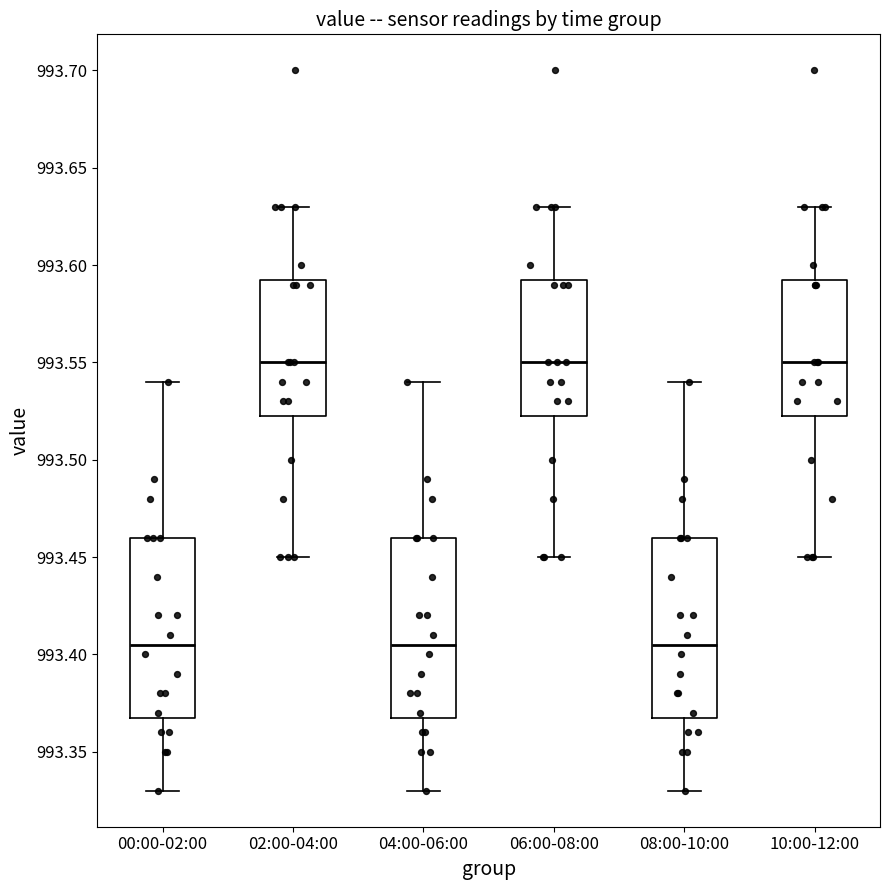

Reading left to right, read every box against the y-axis: the position of its median line, the range the box covers, and the ends of its whiskers. The values are not printed on the chart, so give them approximately, as read against the axis.

00:00-02:00: median 993.405, box 993.370 to 993.460, whiskers 993.330 to 993.540
02:00-04:00: median 993.550, box 993.525 to 993.595, whiskers 993.450 to 993.630
04:00-06:00: median 993.405, box 993.370 to 993.460, whiskers 993.330 to 993.540
06:00-08:00: median 993.550, box 993.525 to 993.595, whiskers 993.450 to 993.630
08:00-10:00: median 993.405, box 993.370 to 993.460, whiskers 993.330 to 993.540
10:00-12:00: median 993.550, box 993.525 to 993.595, whiskers 993.450 to 993.630